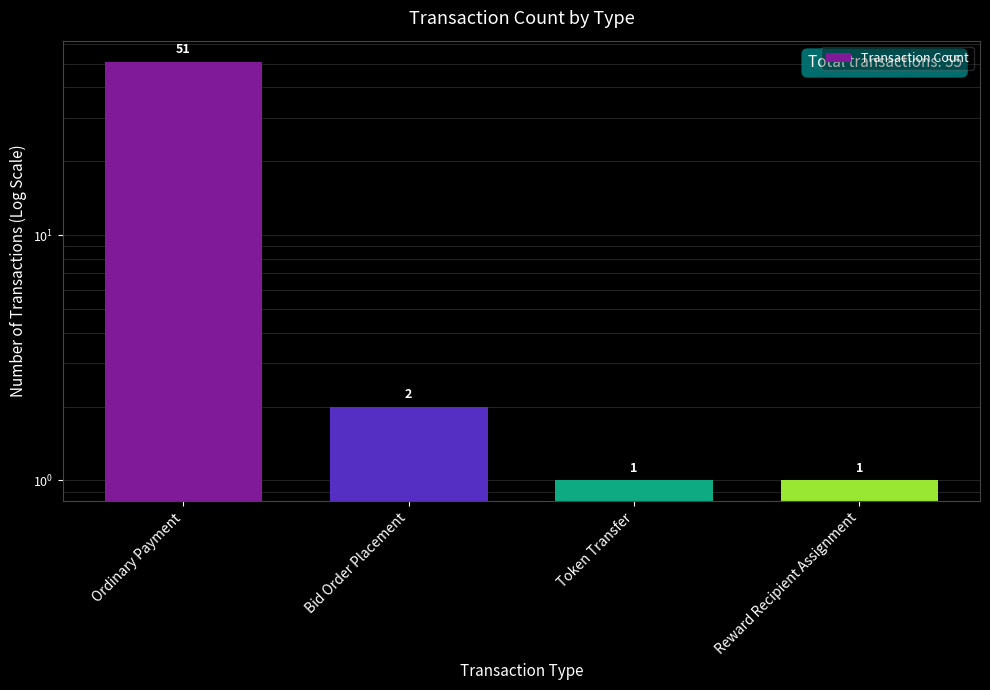

What is the change in value from Bid Order Placement to Reward Recipient Assignment?

-1